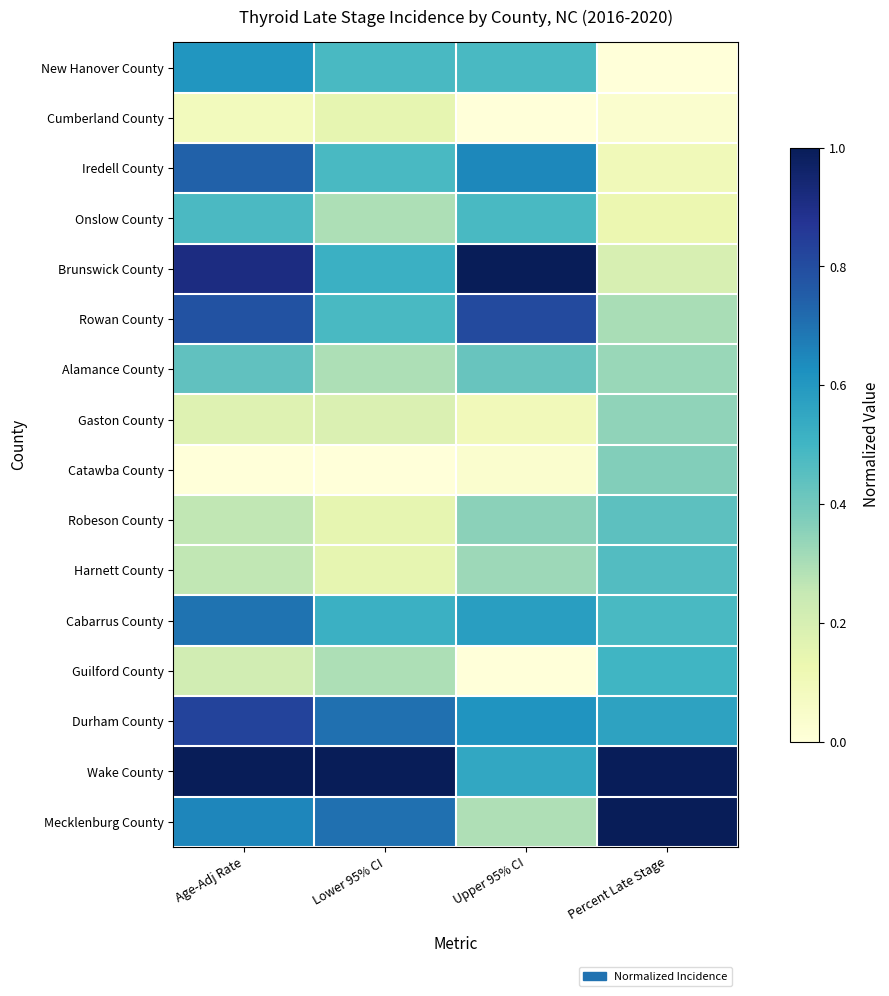

Between Lower 95% CI and Upper 95% CI, which is larger?

Upper 95% CI